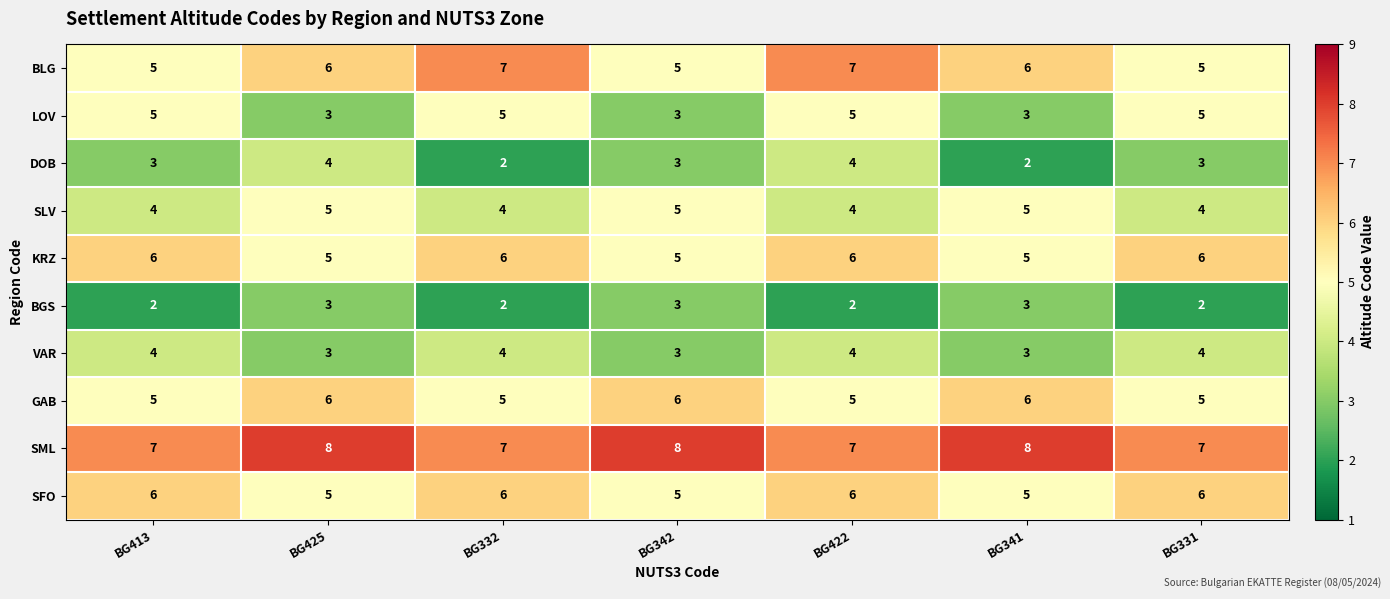

What is the greatest value displayed?

8